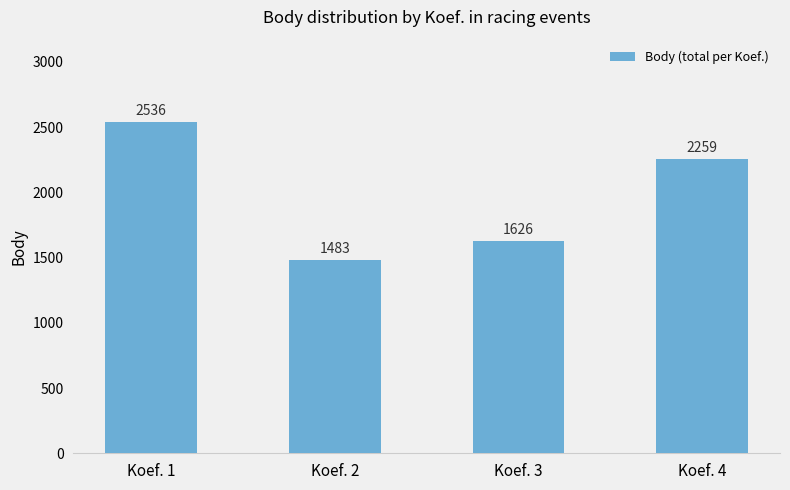

Between Koef. 1 and Koef. 4, which is larger?

Koef. 1